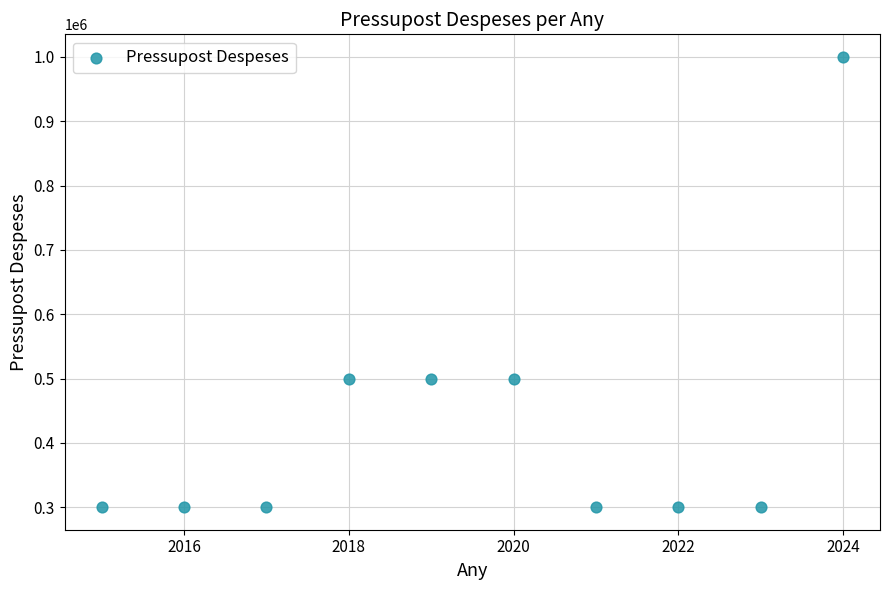

What is the average X value?

2020